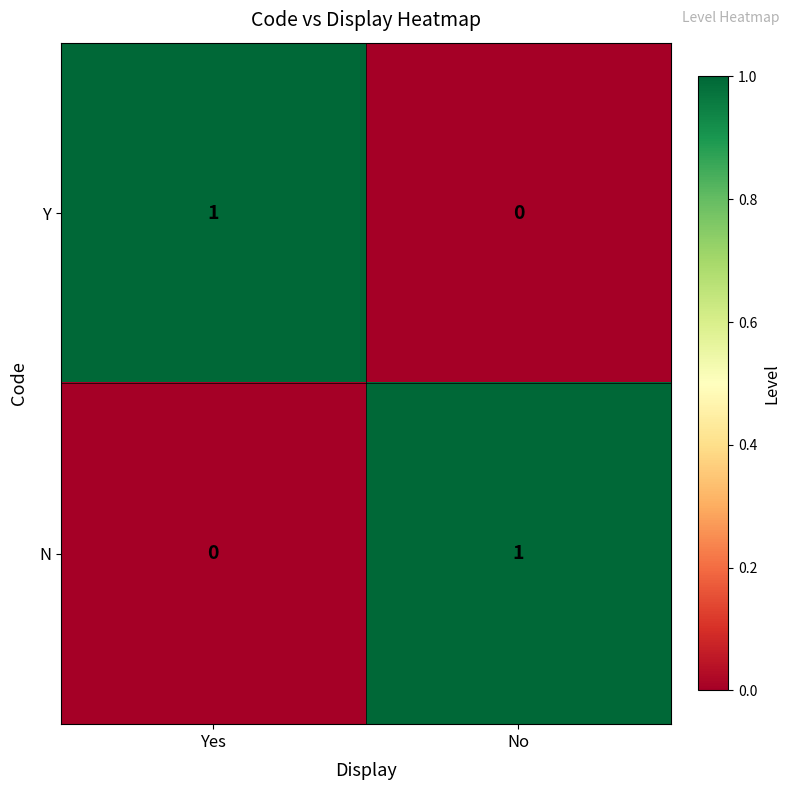

Which category has the highest value in the Y series?

Yes